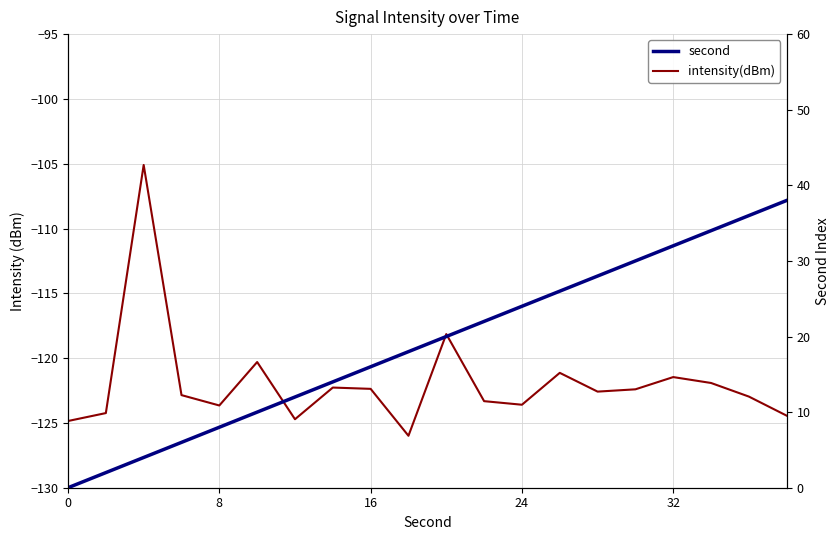

True or false: intensity(dBm) and second intersect in this chart.

False